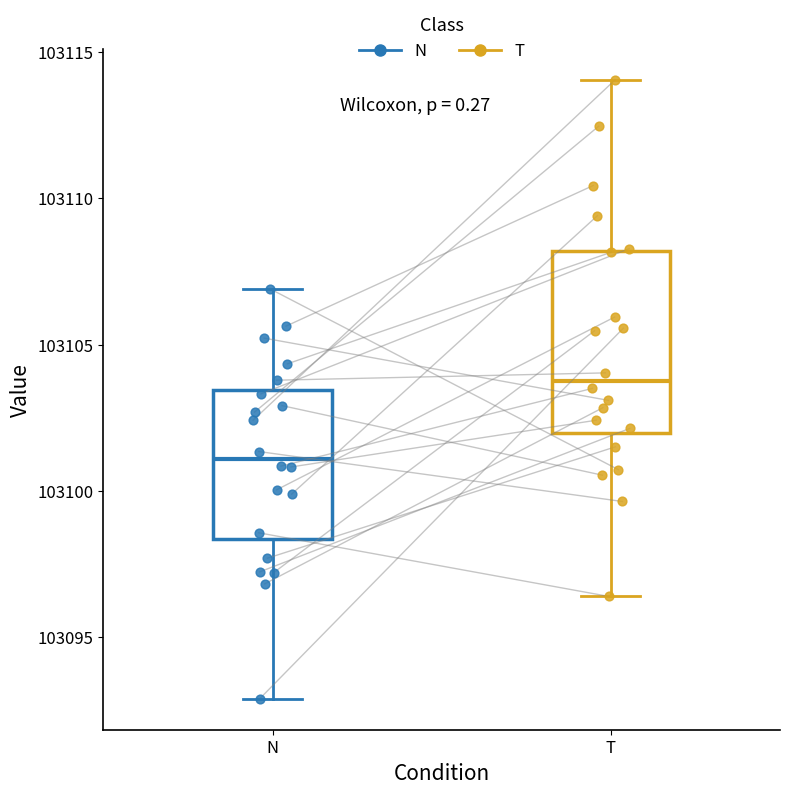

Reading left to right, transcribe this box plot: for each box, give where its median line is, the range the box spans, and where its two whiskers end, as read against the y-axis. The values are not printed on the chart, so give them approximately, as read against the axis.

N: median 103101.0, box 103098.5 to 103103.5, whiskers 103093.0 to 103107.0
T: median 103104.0, box 103102.0 to 103108.0, whiskers 103096.5 to 103114.0